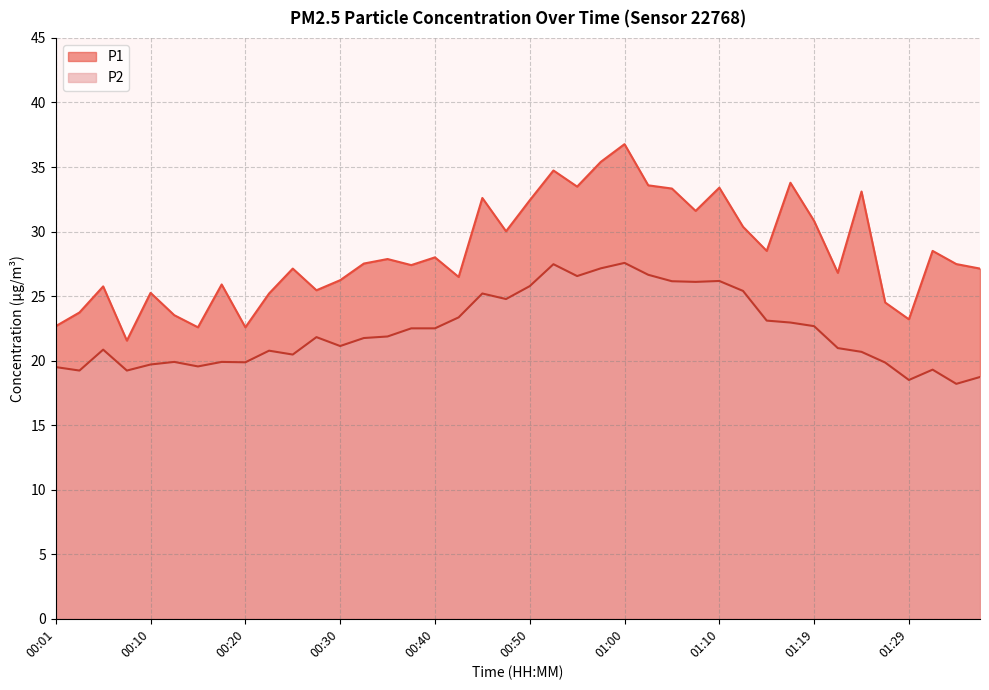

List the labels in order of P1 value, largest first.

01:00, 00:57, 00:52, 01:17, 01:02, 00:55, 01:10, 01:05, 01:24, 00:45, 00:50, 01:07, 01:19, 01:12, 00:47, 01:15, 01:32, 00:40, 00:35, 00:33, 01:34, 00:38, 00:25, 01:37, 01:22, 00:42, 00:30, 00:18, 00:06, 00:28, 00:10, 00:23, 01:27, 00:03, 00:13, 01:29, 00:01, 00:15, 00:20, 00:08